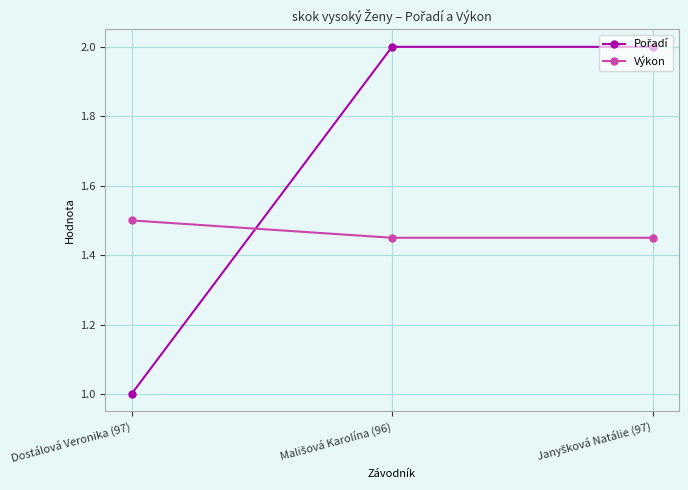

What is the spread (max minus min) of values at Dostálová Veronika (97)?

0.5